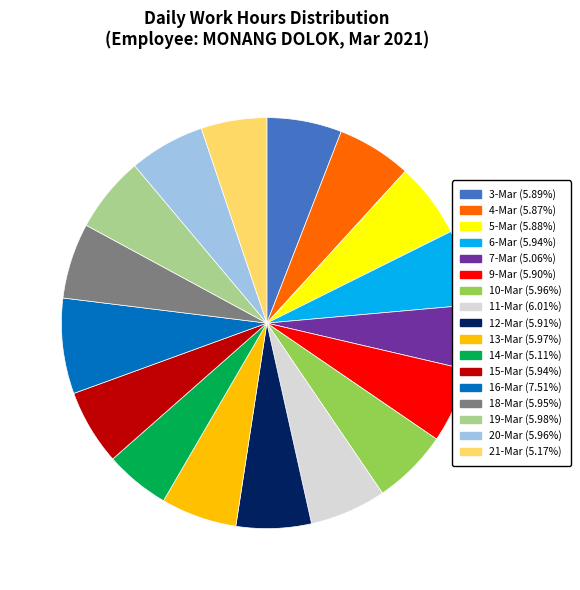

What is the ratio of the value at 20-Mar to the value at 16-Mar?

0.8